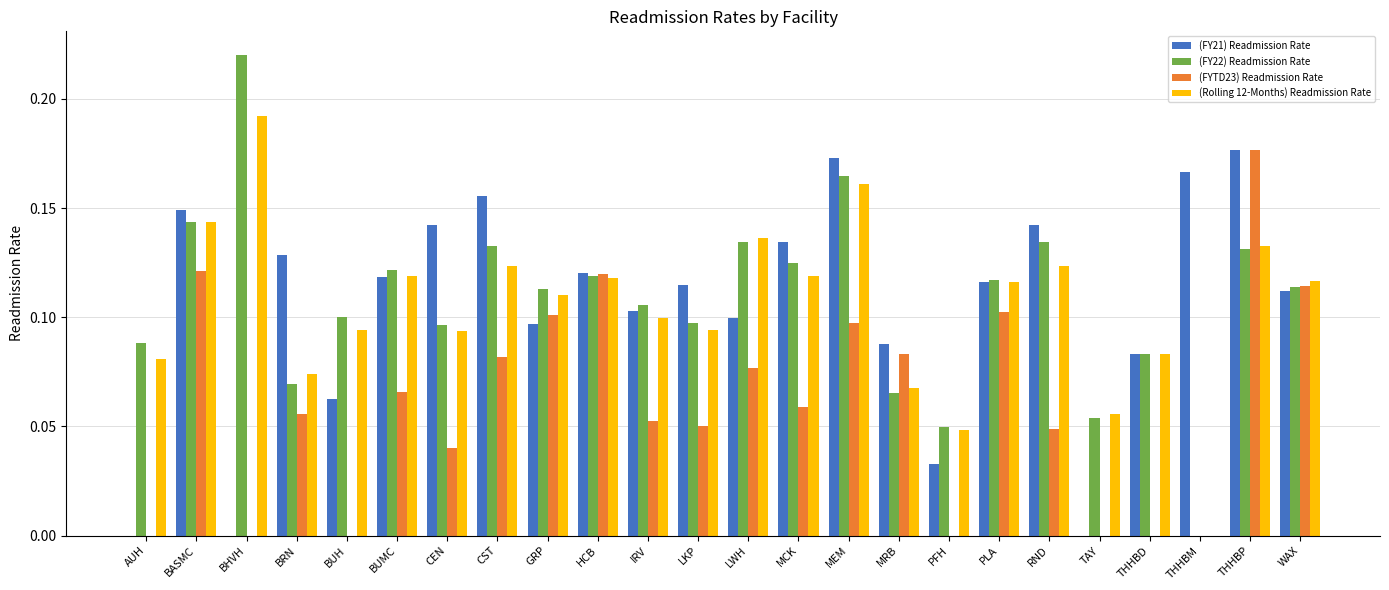

What is the total value across all series at BUMC?

0.4